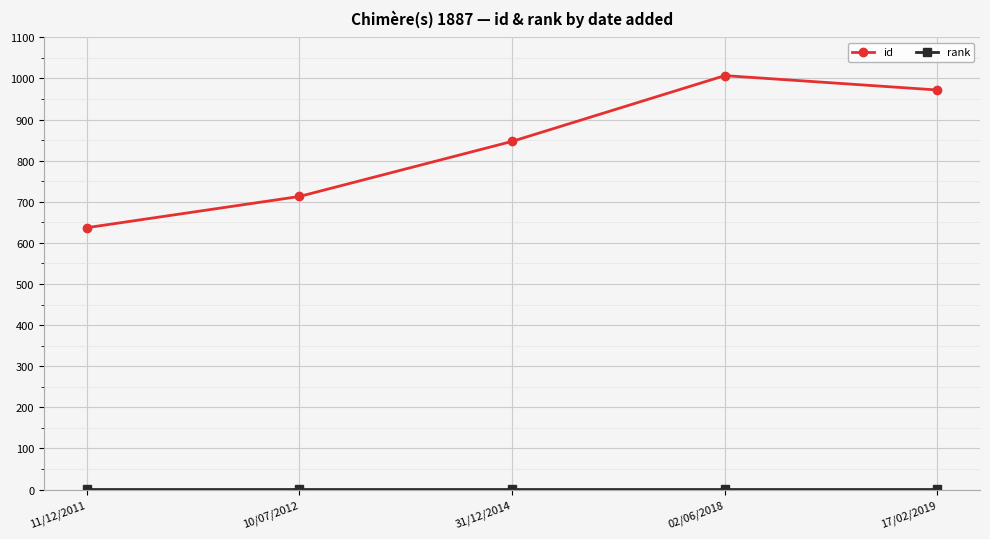

At which category does the chart reach its peak across all series?

02/06/2018